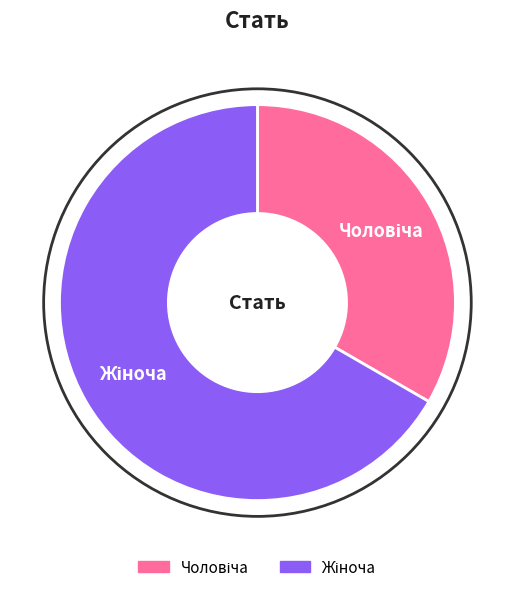

How many slices are in this pie chart?

2